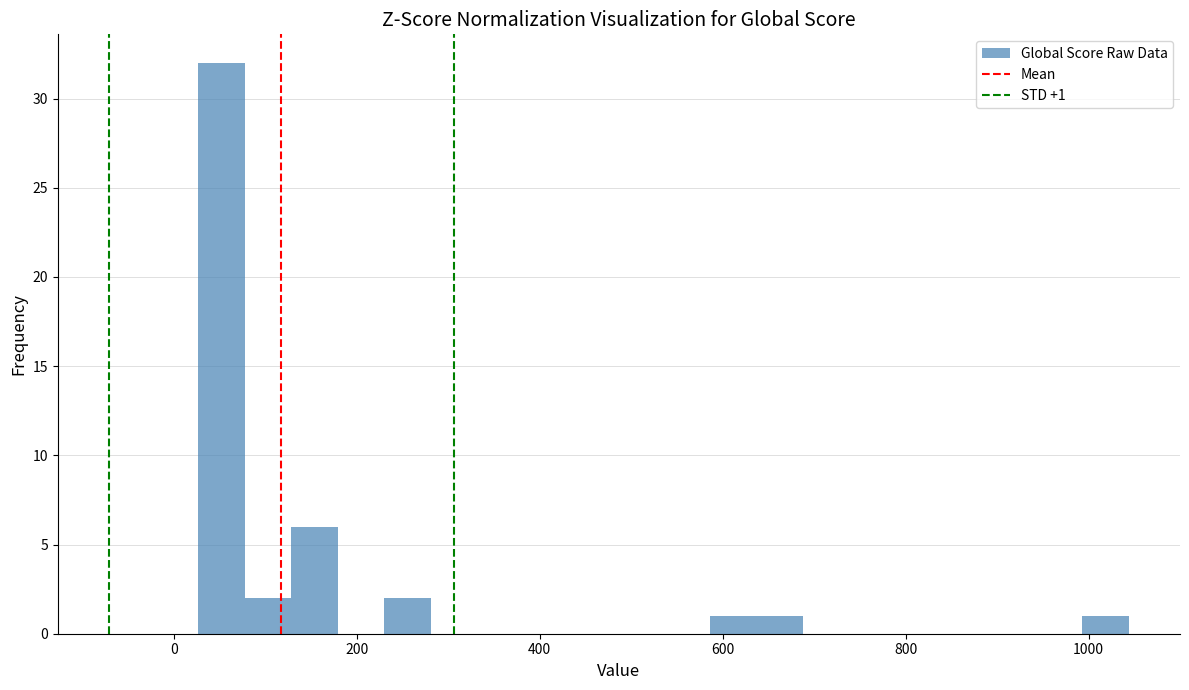

Around what value on the x-axis is the tallest bar? Give the approximate position of its centre, as read against the axis.

60